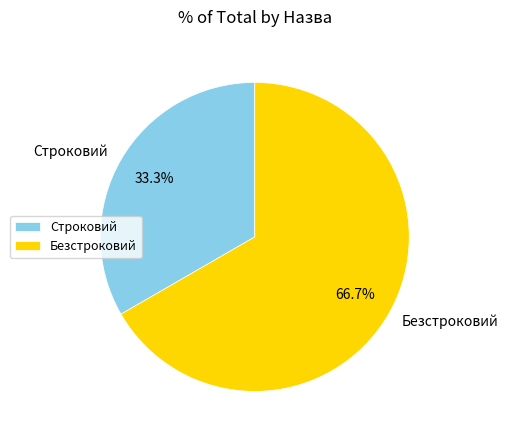

To the nearest percent, what percentage of the pie is Строковий?

33%